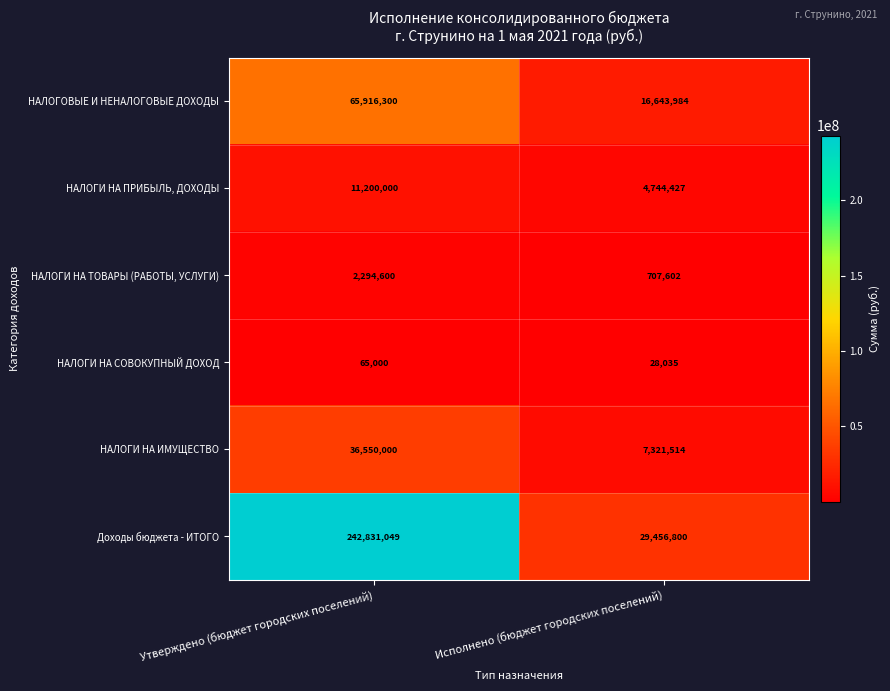

Between Утверждено (бюджет городских поселений) and Исполнено (бюджет городских поселений), which series saw the biggest shift?

Доходы бюджета - ИТОГО